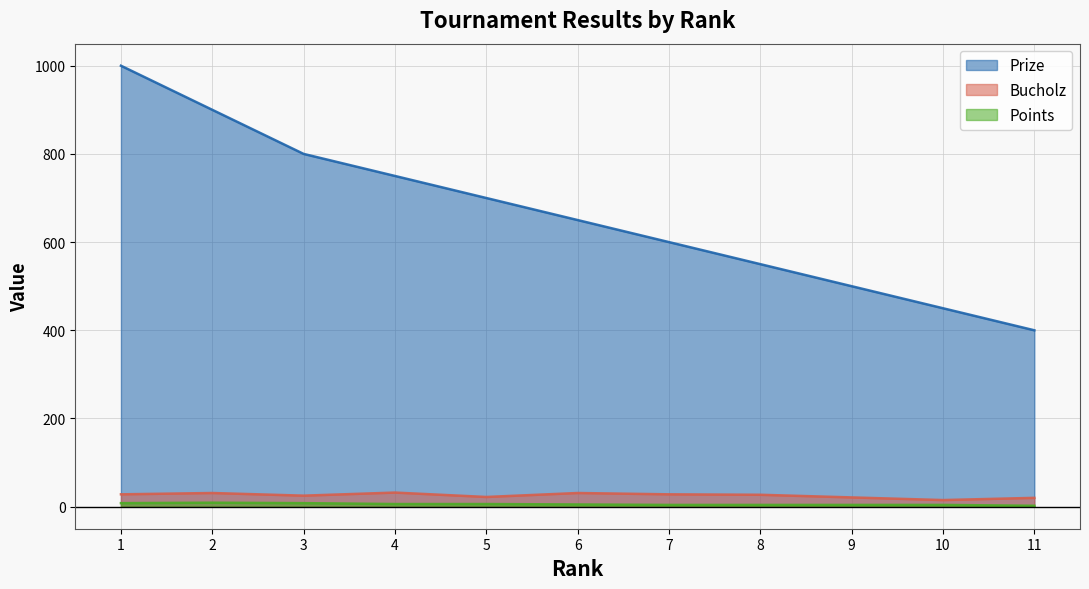

In Points, how many points are higher than both neighbors (excluding endpoints)?

1